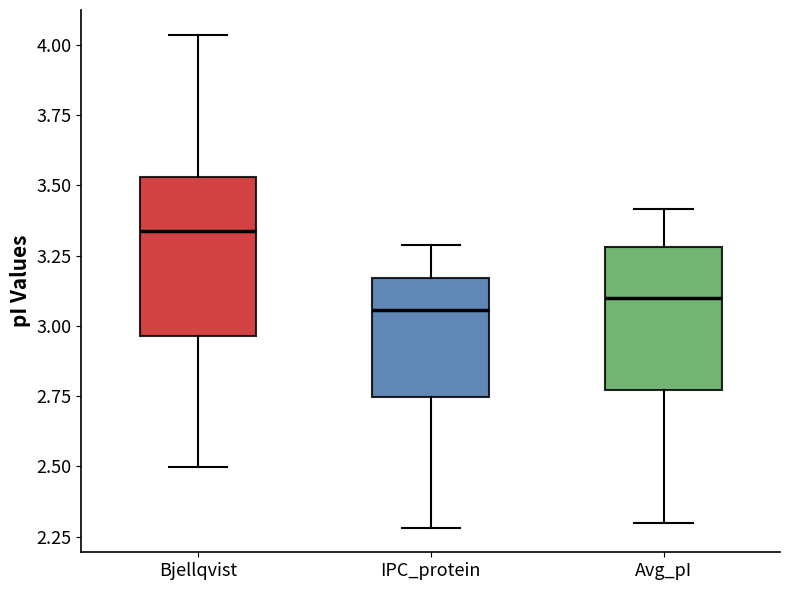

Comparing the boxes themselves (not the whiskers), which one is the tallest?

Bjellqvist